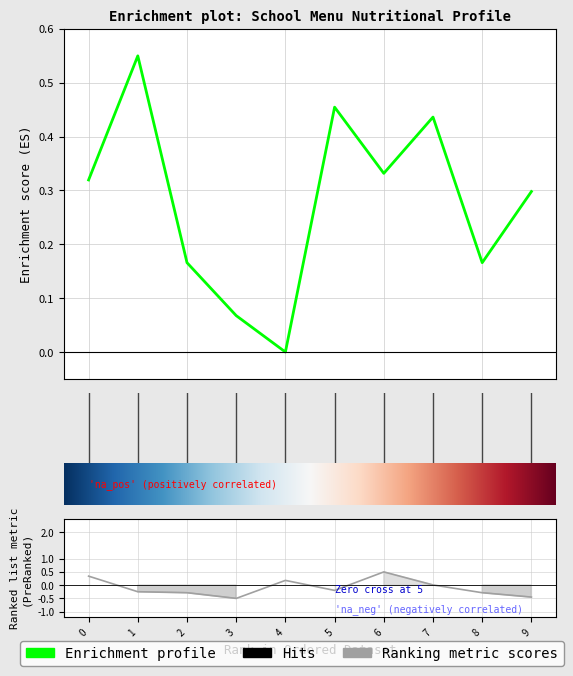

How many values in the Калорийность series exceed 0?

9